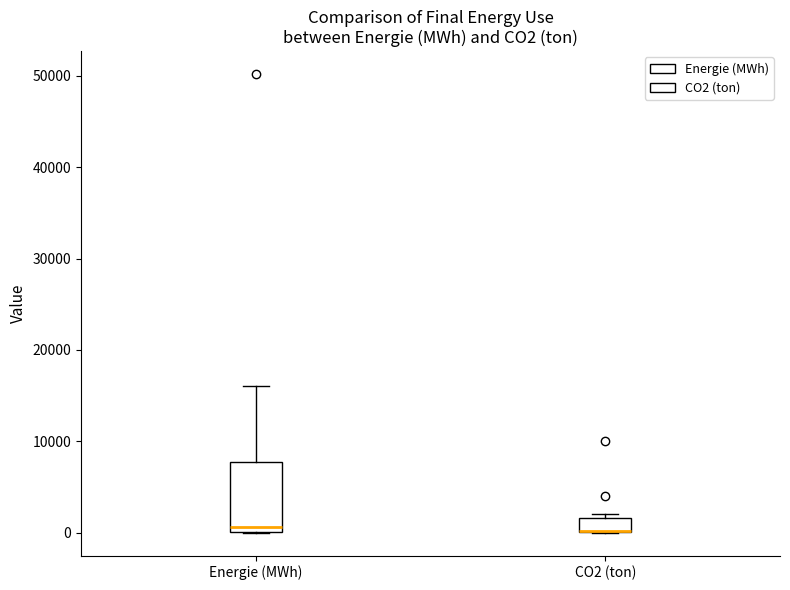

Which box is the tallest, from its lower edge to its upper edge?

Energie (MWh)